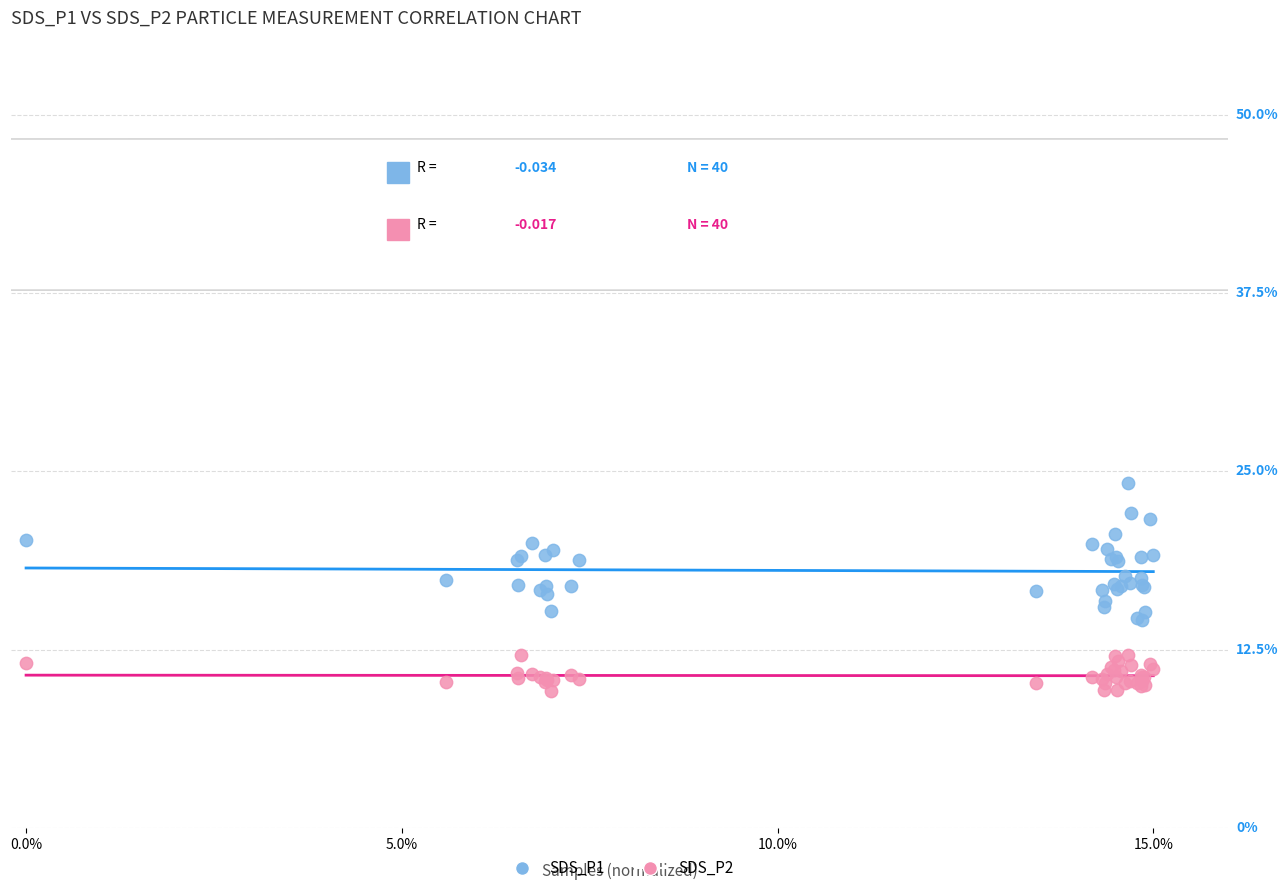

What are all the series names shown in the legend?

SDS_P1, SDS_P2